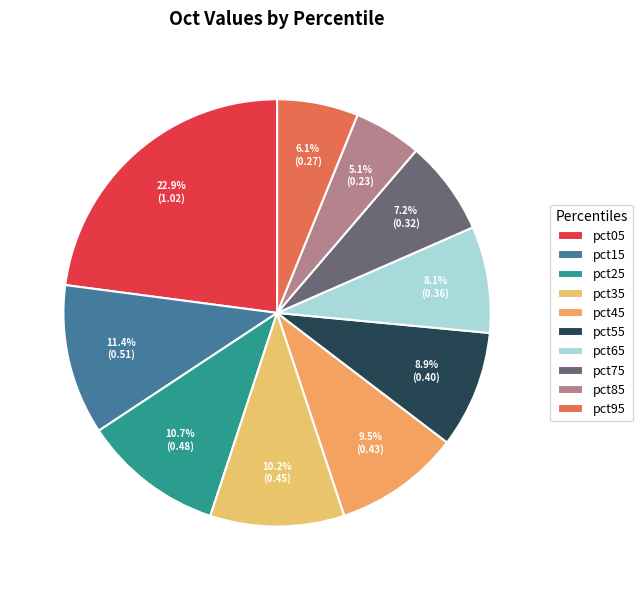

True or false: pct15 accounts for 11% of the total.

True